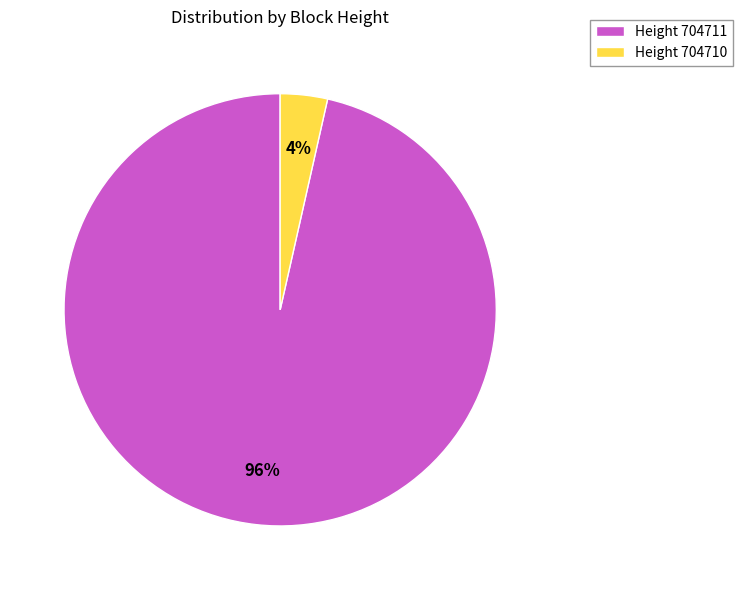

Which category has the biggest portion of the pie?

Height 704711